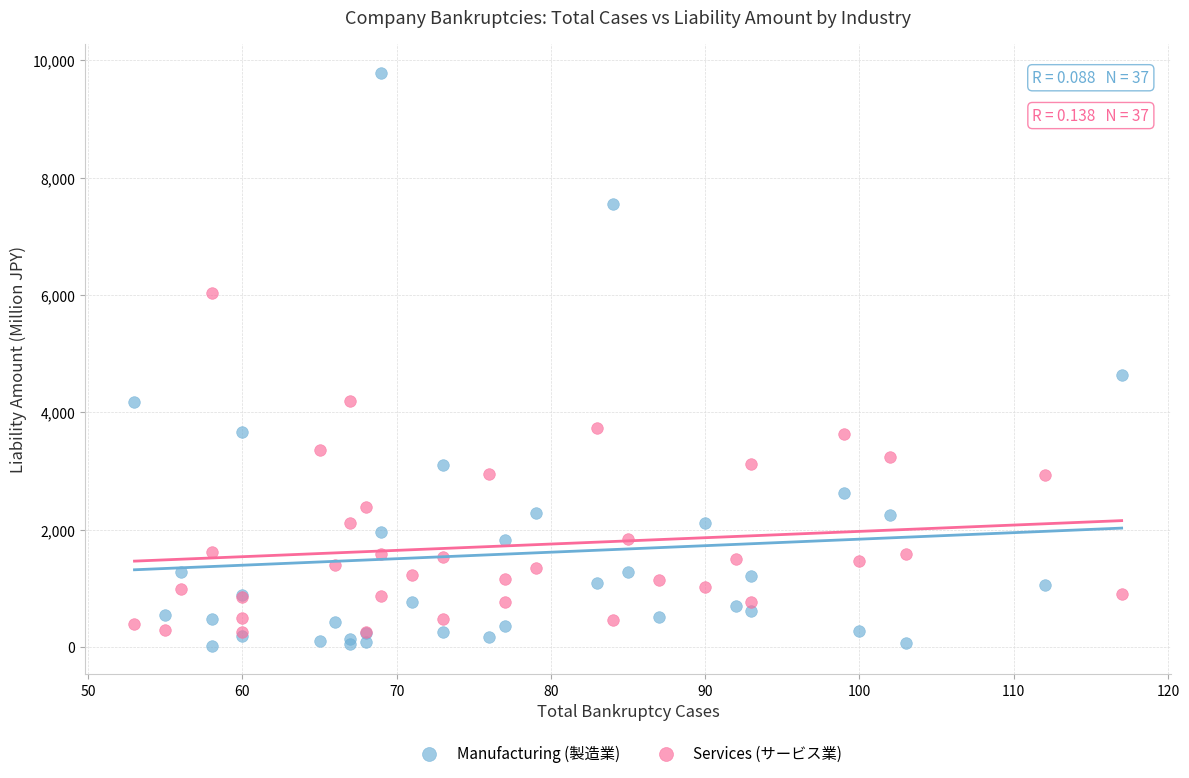

Which series reaches the minimum Y coordinate?

Manufacturing (製造業)